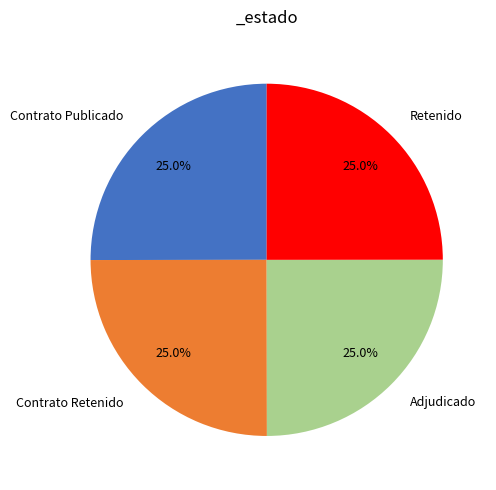

How many segments does this pie chart have?

4